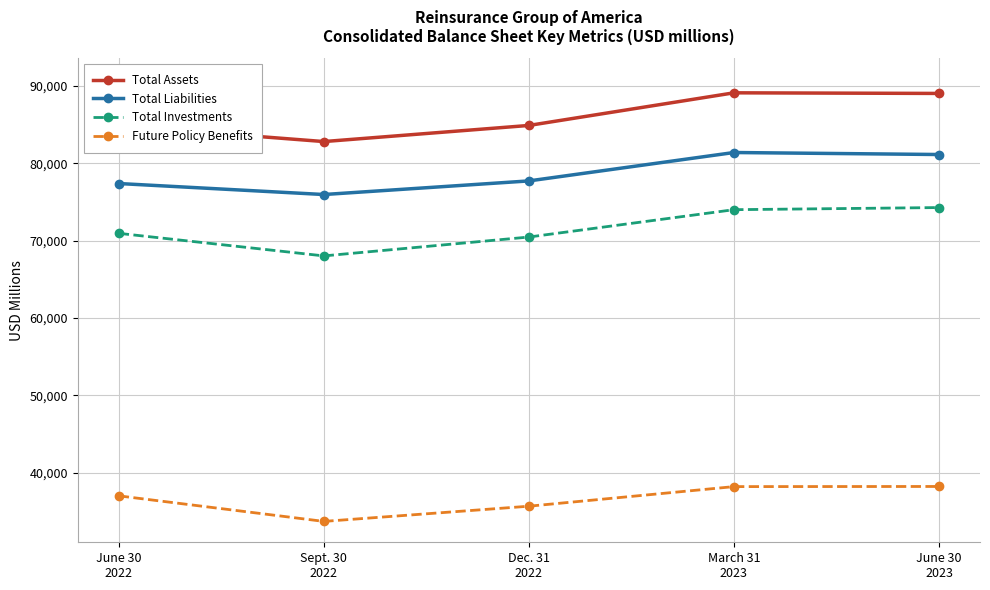

True or false: Future Policy Benefits has a value of 38222 at March 31
2023.

True